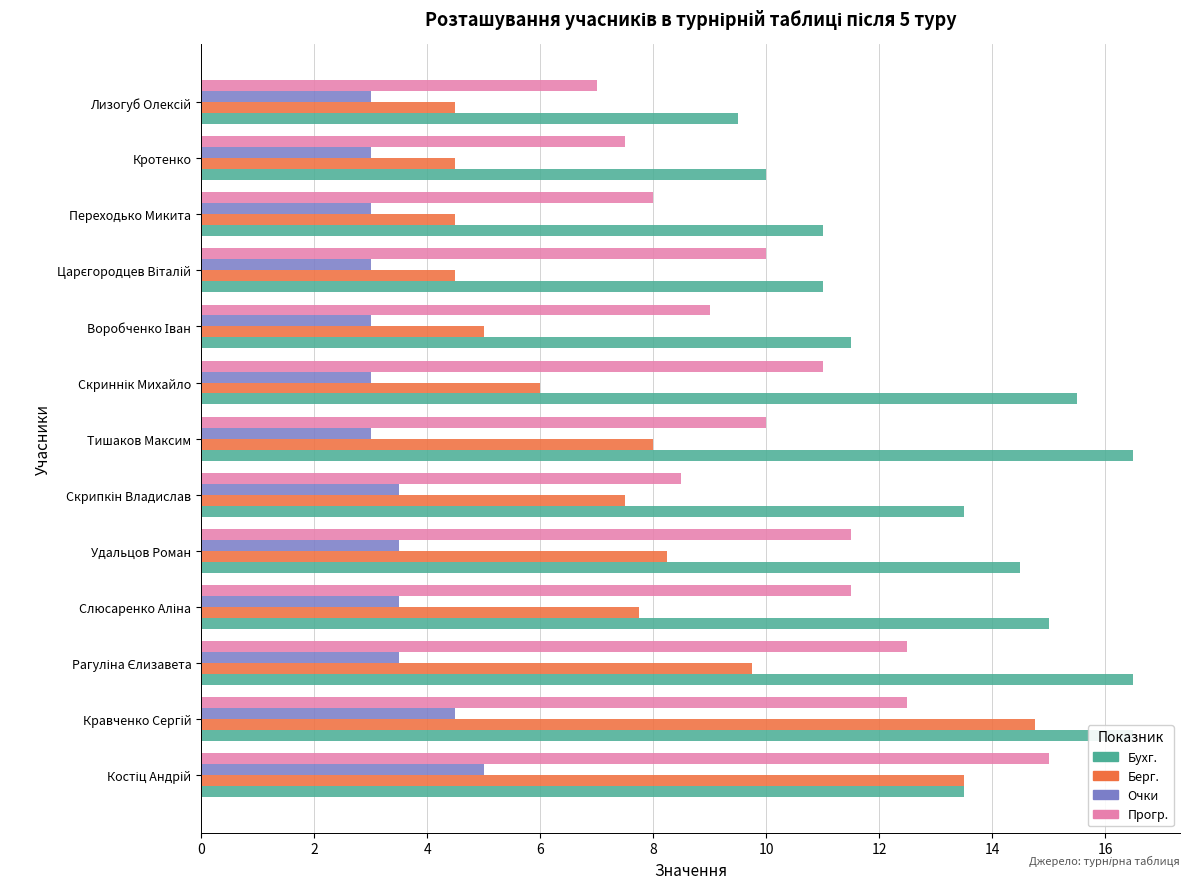

What is the label of the 10th bar from the right?

Слюсаренко Аліна